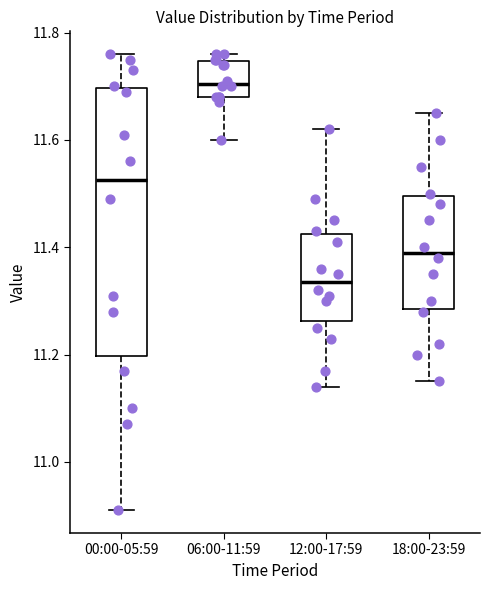

Reading left to right, read every box against the y-axis: the position of its median line, the range the box covers, and the ends of its whiskers. The values are not printed on the chart, so give them approximately, as read against the axis.

00:00-05:59: median 11.52, box 11.20 to 11.70, whiskers 10.92 to 11.76
06:00-11:59: median 11.70, box 11.68 to 11.74, whiskers 11.60 to 11.76
12:00-17:59: median 11.34, box 11.26 to 11.42, whiskers 11.14 to 11.62
18:00-23:59: median 11.40, box 11.28 to 11.50, whiskers 11.16 to 11.66